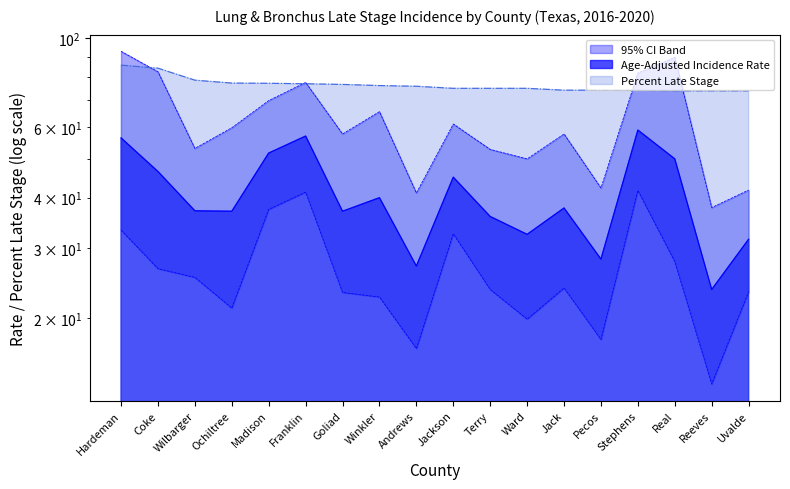

What is the spread (max minus min) of values at Wilbarger?

53.3